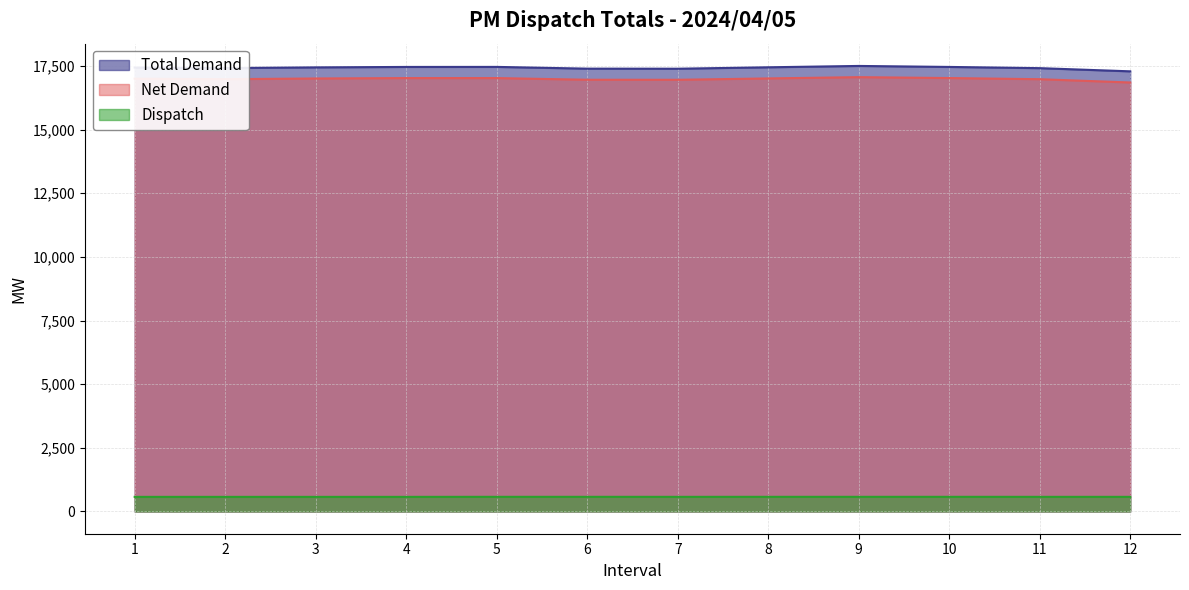

What is the difference between the maximum and minimum values in the Dispatch series?

1.8